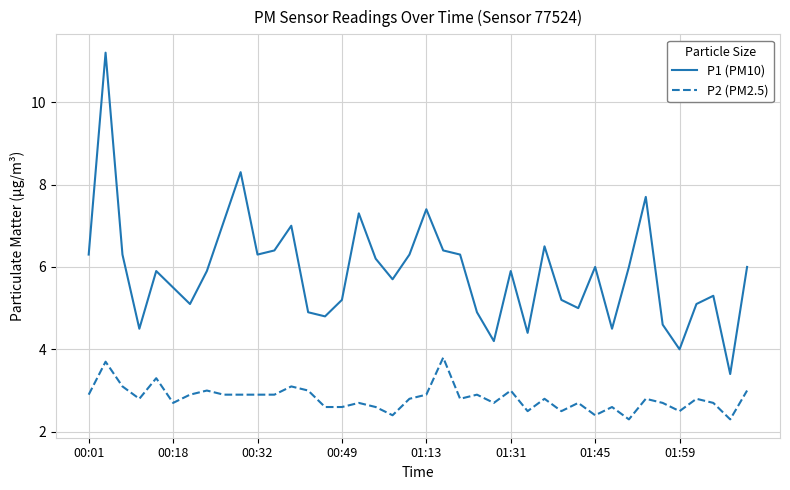

What is the average value of the P2 (PM2.5) series?

2.8